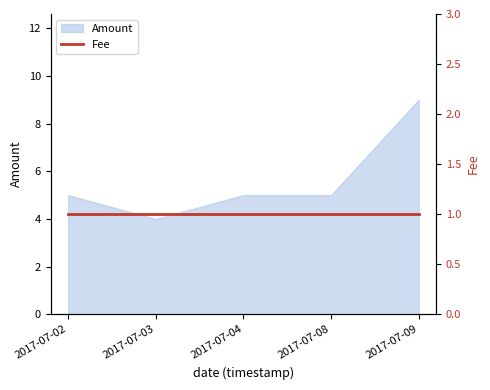

What is the sum of all values?

28